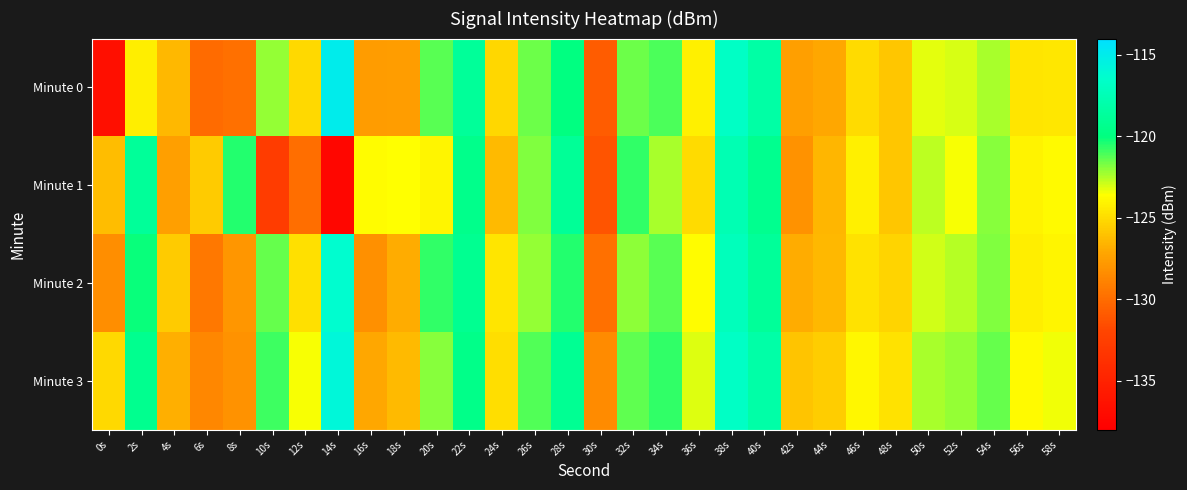

What is the difference between the highest and lowest values at 18s?

4.0